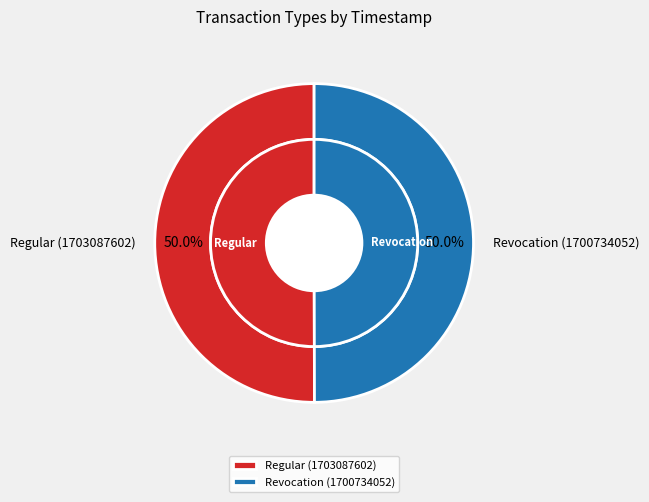

What portion of the pie excludes Regular (1703087602)?

50.0%